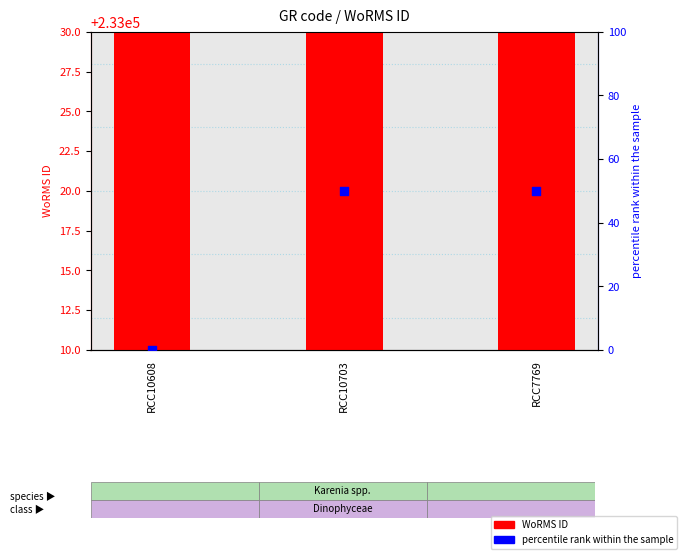

Which series has the widest spread of Y values?

percentile rank within the sample